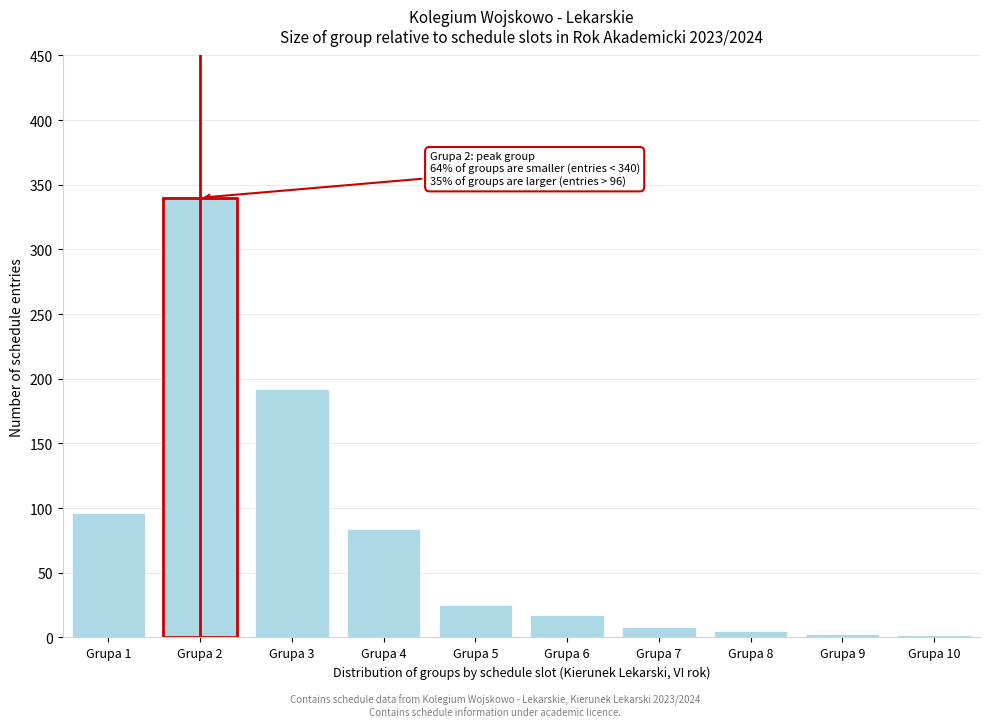

What is the greatest value displayed?

340